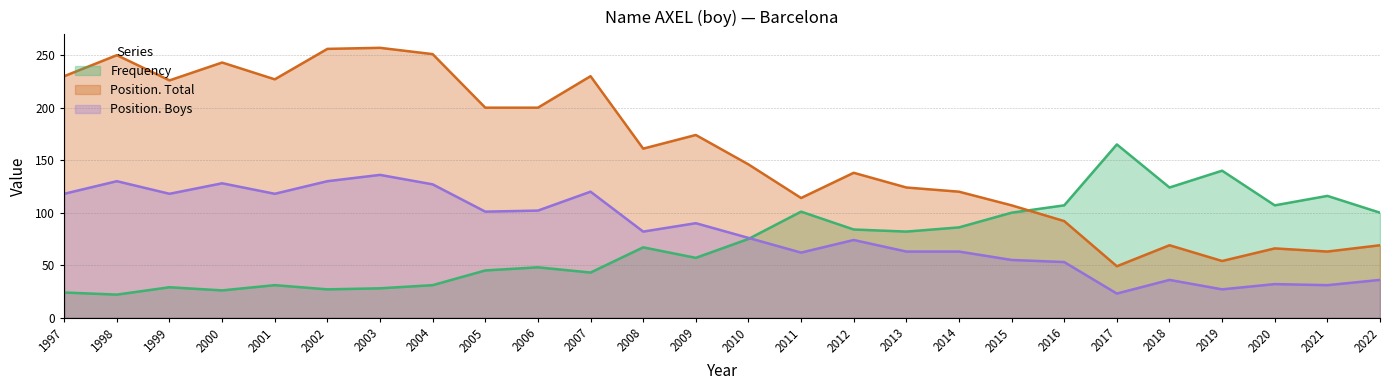

Between 2004 and 2014, which series saw the biggest shift?

Position. Total